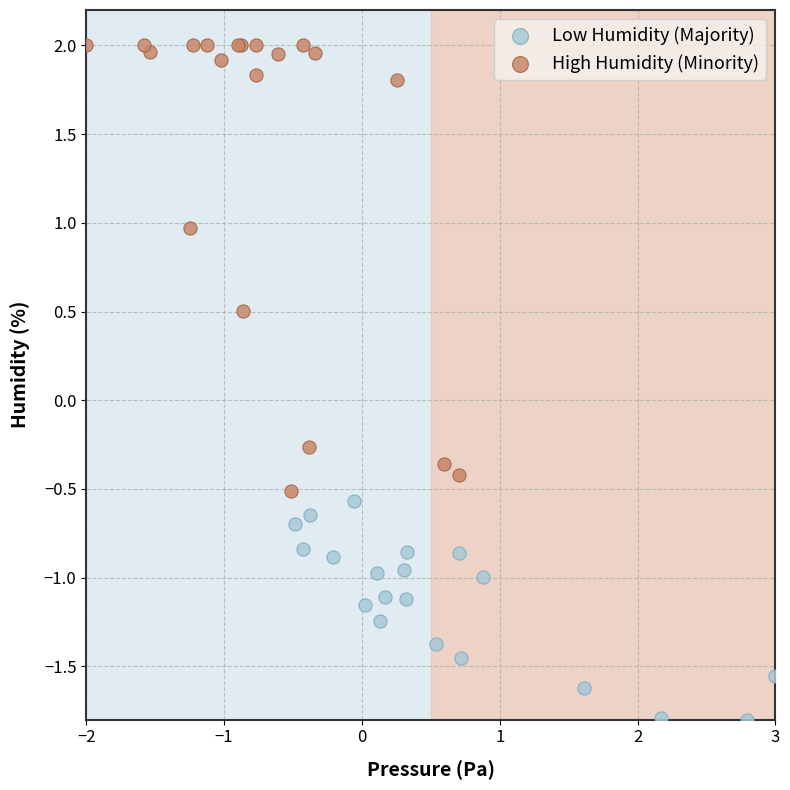

Which series contains the highest Y value?

High Humidity (Minority)